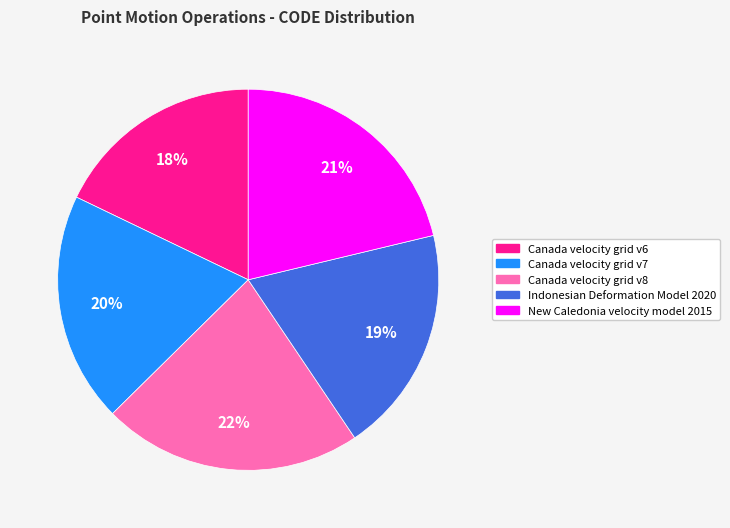

How many segments does this pie chart have?

5